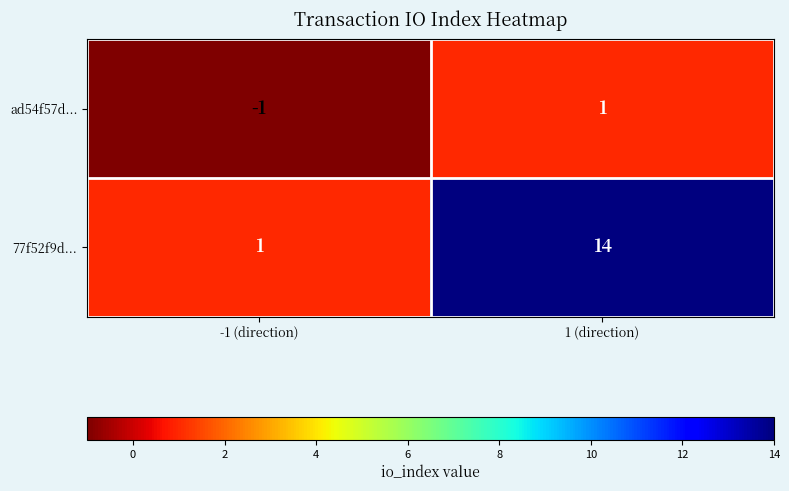

True or false: ad54f57d... has a value of 0 at -1 (direction).

False